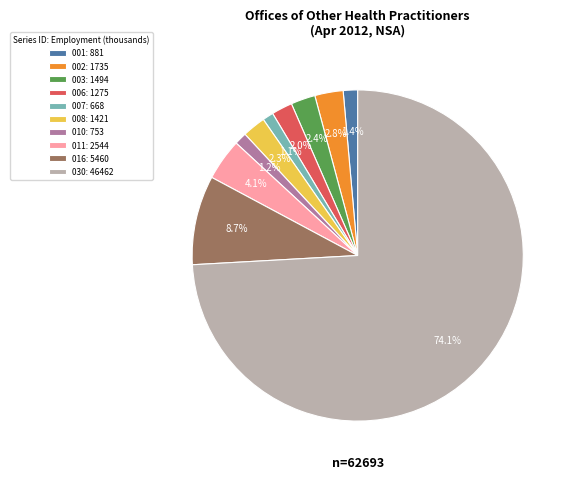

What percentage do 001: 881 and 008: 1421 together represent?

3.7%